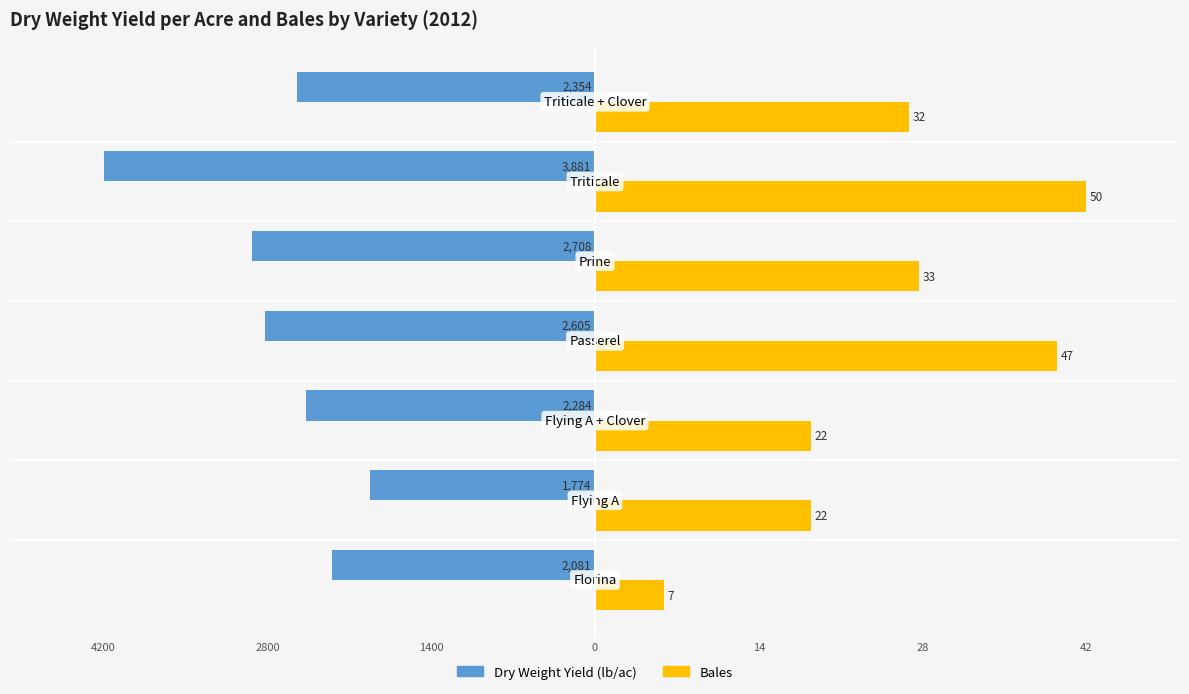

What are all the series names shown in the legend?

Dry Weight Yield (lb/ac), Bales